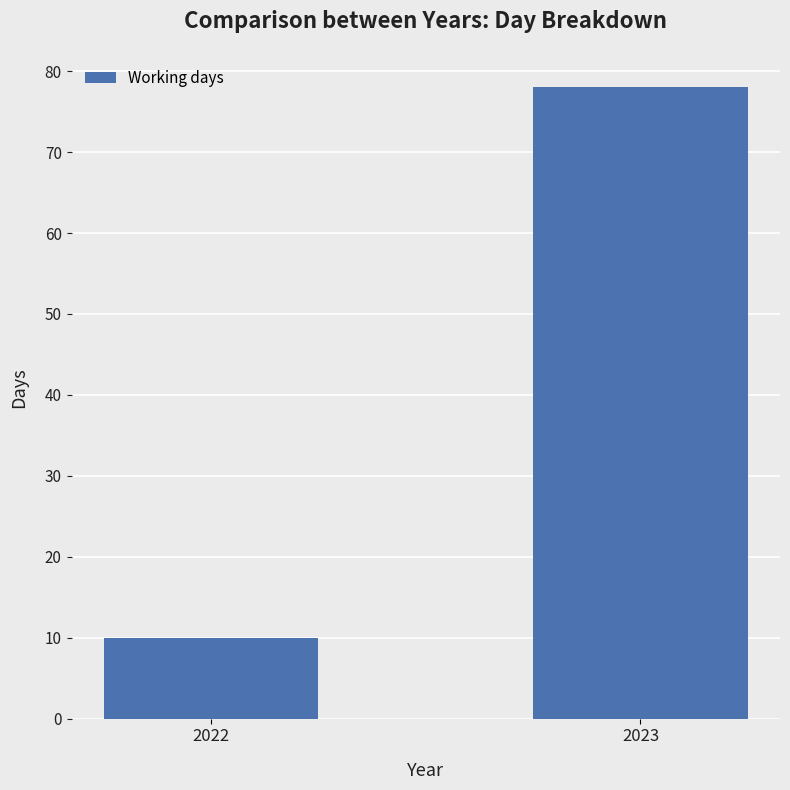

At which category does the chart reach its peak across all series?

2023